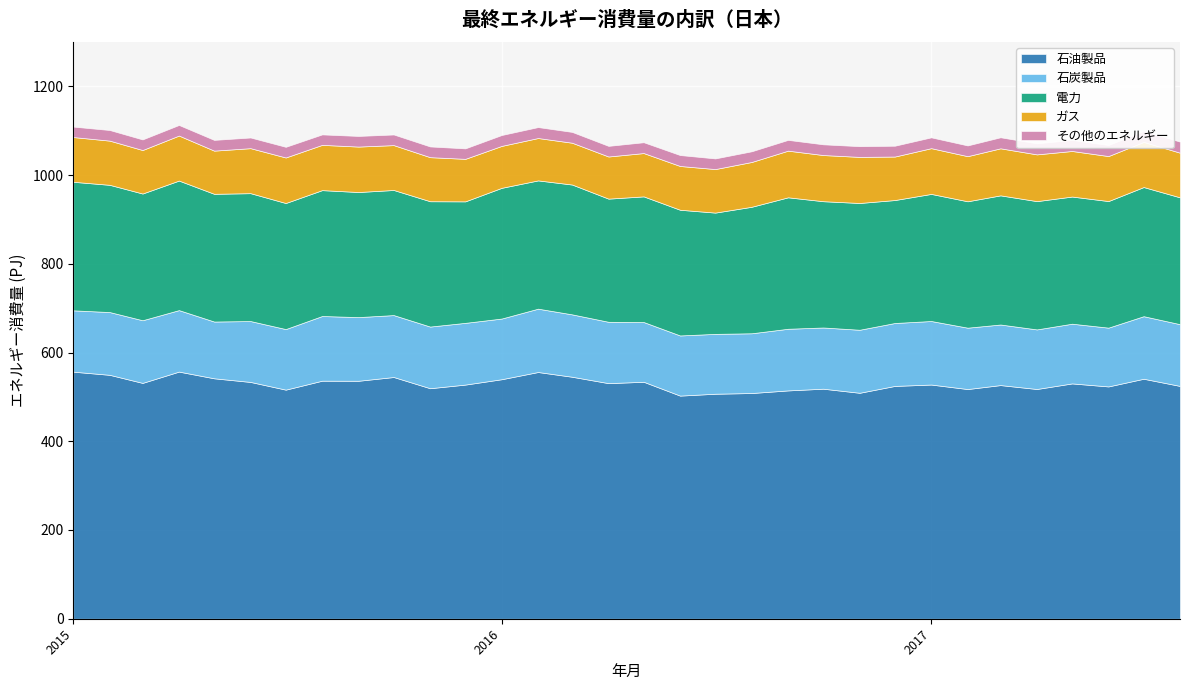

True or false: その他のエネルギー and ガス intersect in this chart.

False